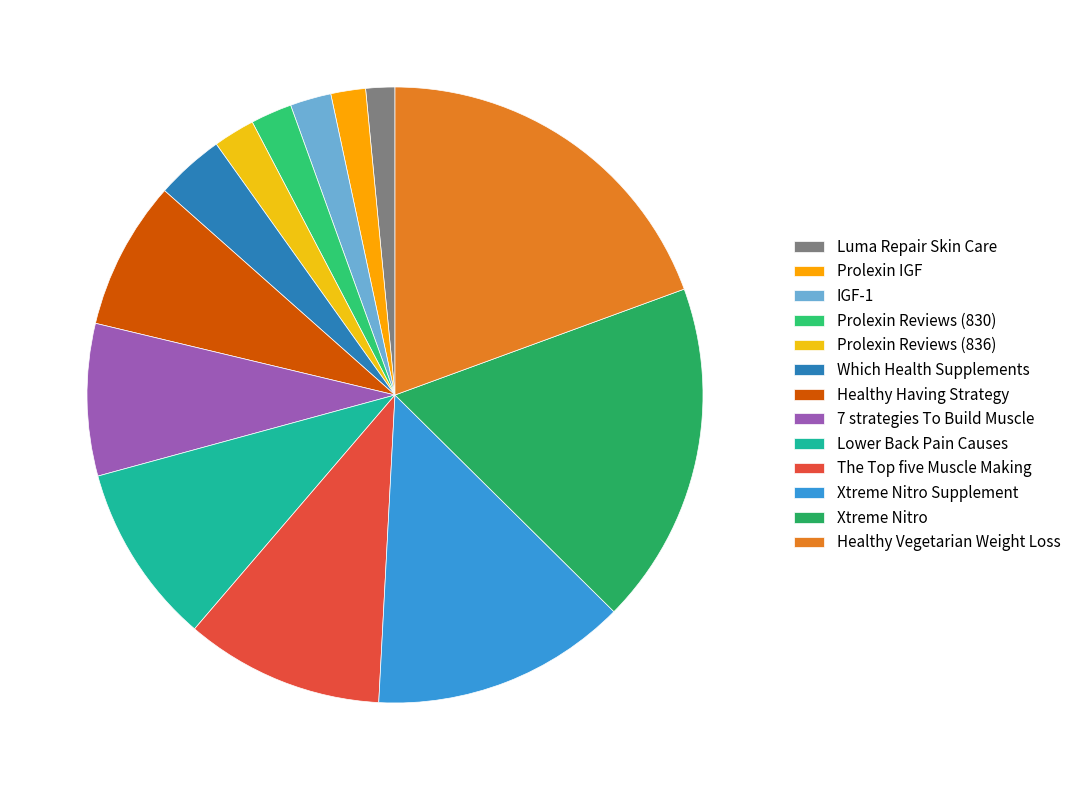

What percentage do Xtreme Nitro and Lower Back Pain Causes together represent?

27.5%